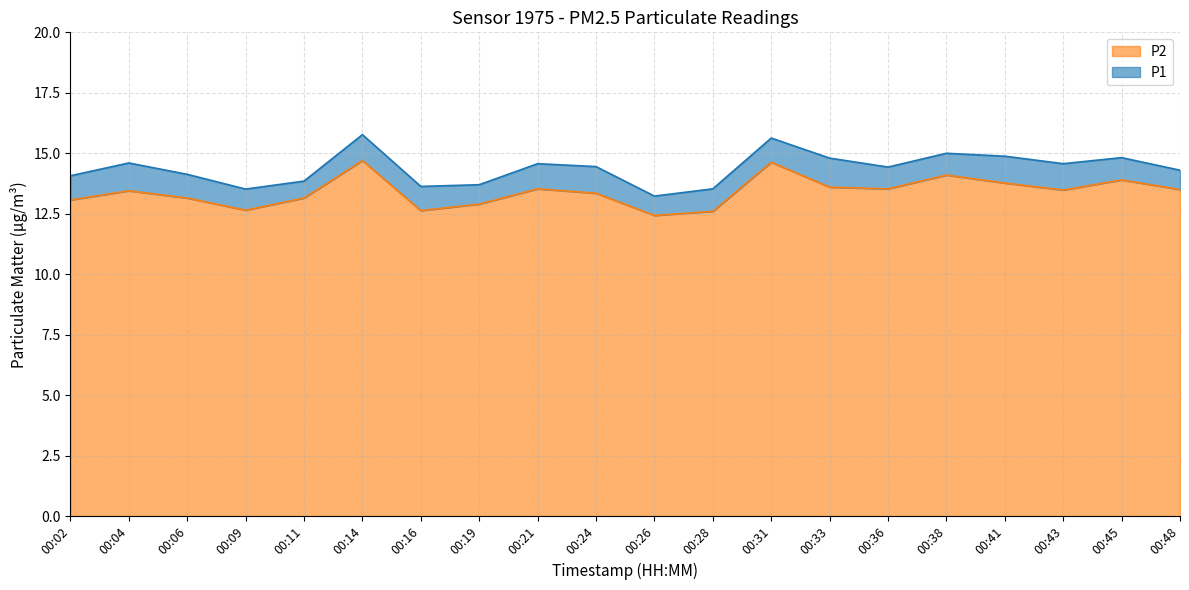

Reading right to left, what are all the values shown in this chart?

P1: 14.3	14.8	14.6	14.9	15.0	14.4	14.8	15.6	13.5	13.2	14.4	14.6	13.7	13.6	15.8	13.8	13.5	14.1	14.6	14.1
P2: 13.5	13.9	13.5	13.8	14.1	13.5	13.6	14.6	12.6	12.4	13.3	13.5	12.9	12.6	14.7	13.2	12.7	13.2	13.4	13.1